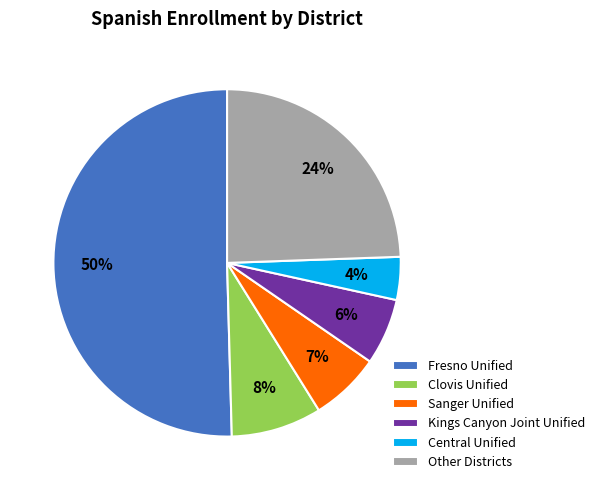

Does Central Unified represent more than half of the total?

No